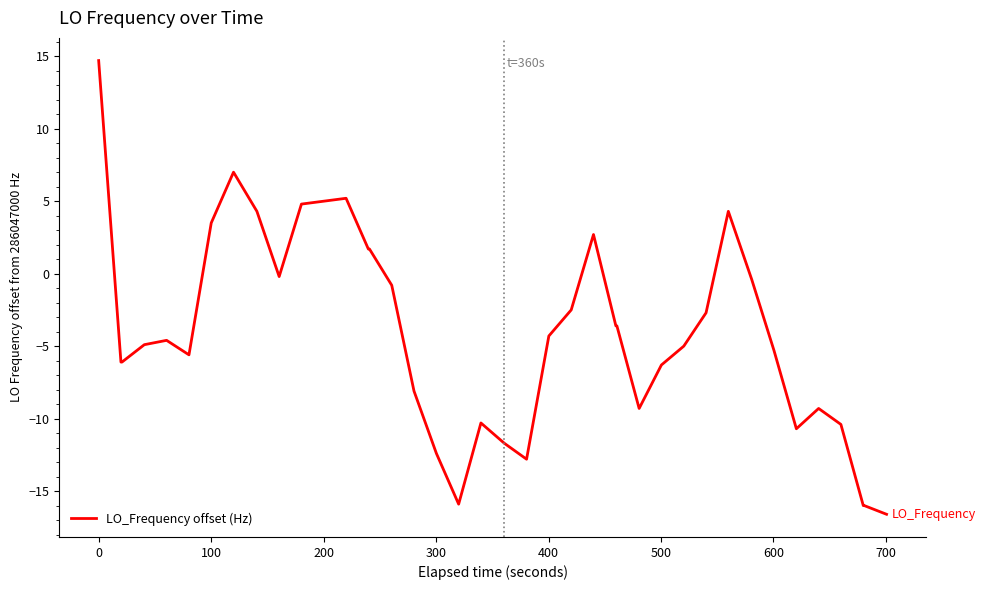

What is the difference between the maximum and second lowest values?

30.7